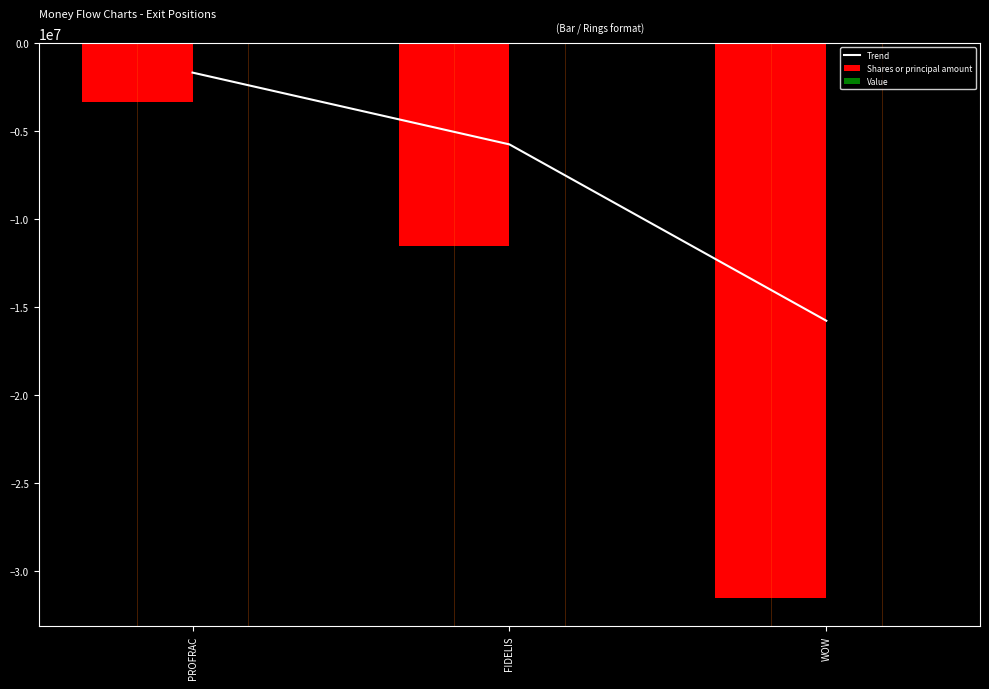

Reading right to left, extract all data points from this chart.

Trend: WOW=-15769217.0	FIDELIS=-5746976.5	PROFRAC=-1666176.5
Shares or principal amount: WOW=-31538434.0	FIDELIS=-11493953.0	PROFRAC=-3332353.0
Value: WOW=0.0	FIDELIS=0.0	PROFRAC=0.0